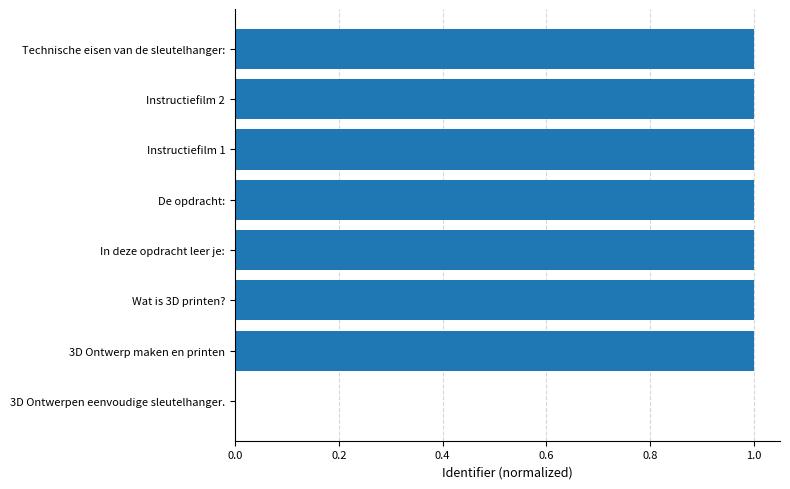

Which has a higher value, De opdracht: or 3D Ontwerpen eenvoudige sleutelhanger.?

De opdracht: